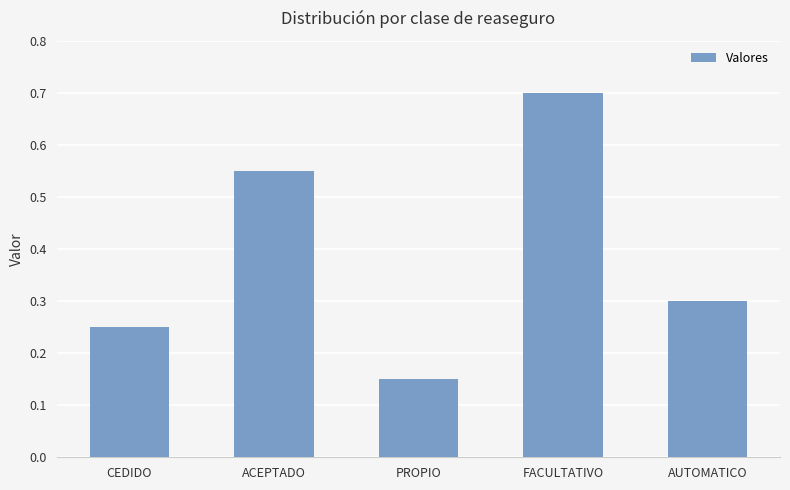

Between AUTOMATICO and ACEPTADO, which is larger?

ACEPTADO